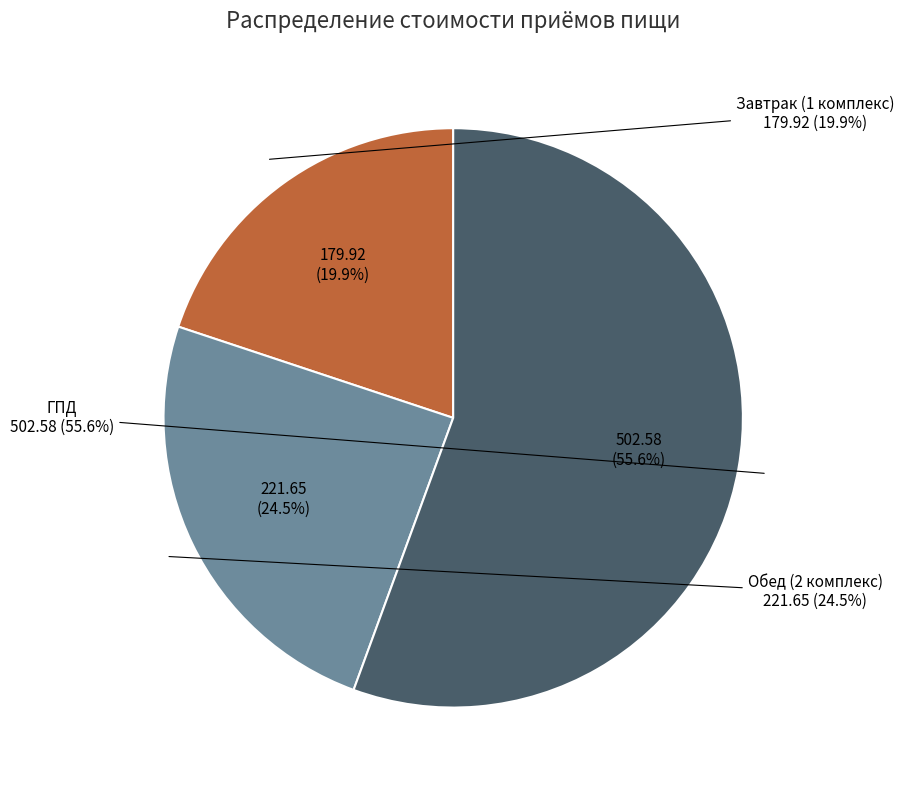

Which slice is the largest?

ГПД